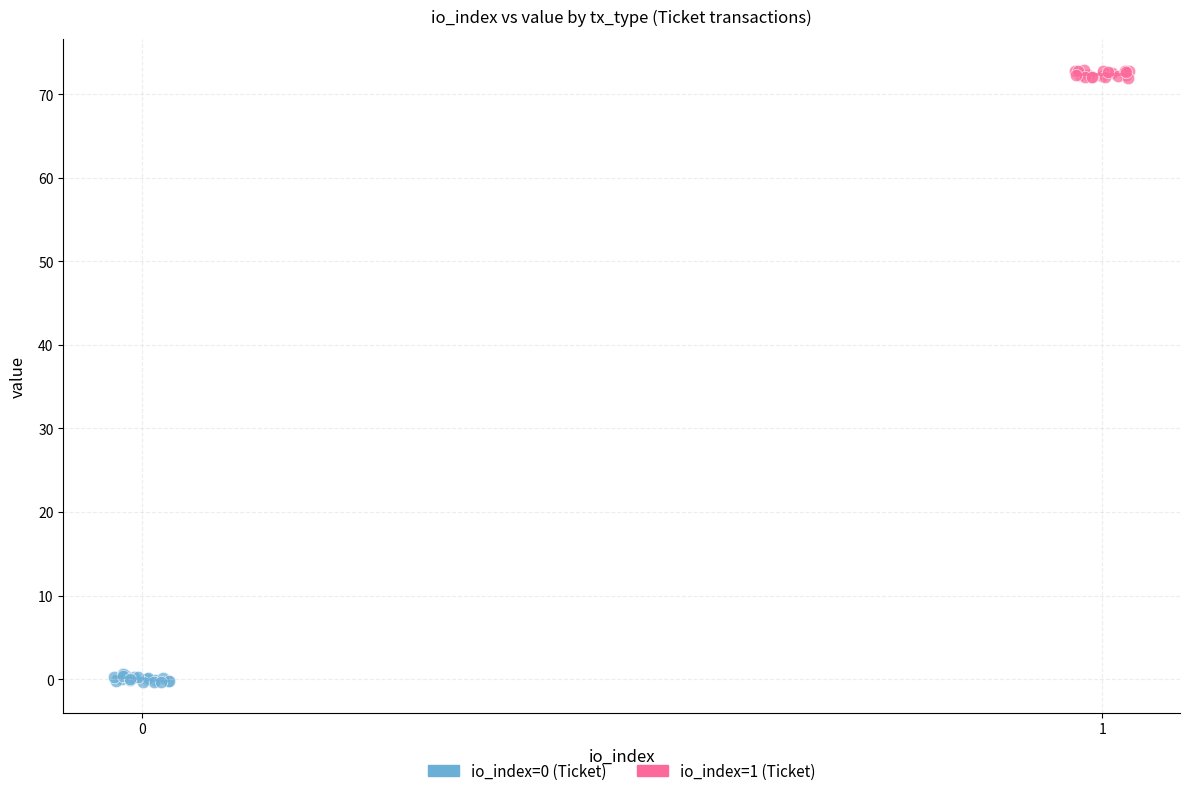

Which series reaches the maximum Y coordinate?

io_index=1 (Ticket)